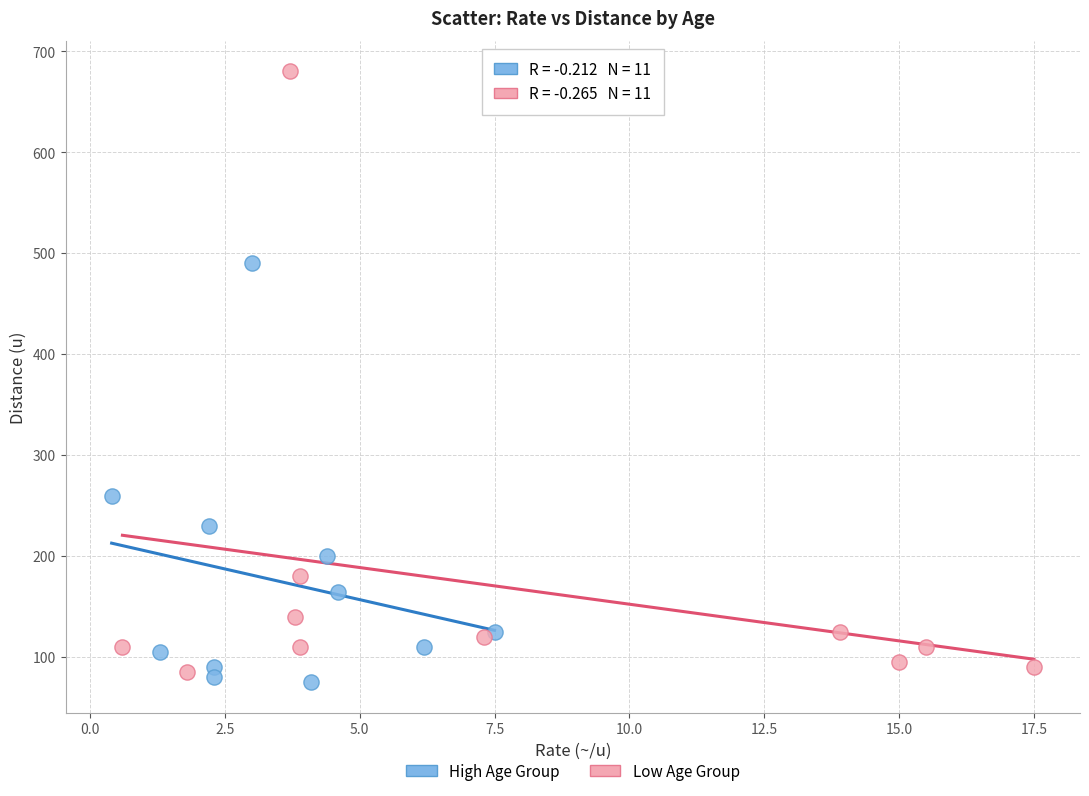

Which series has the widest spread of Y values?

Low Age Group